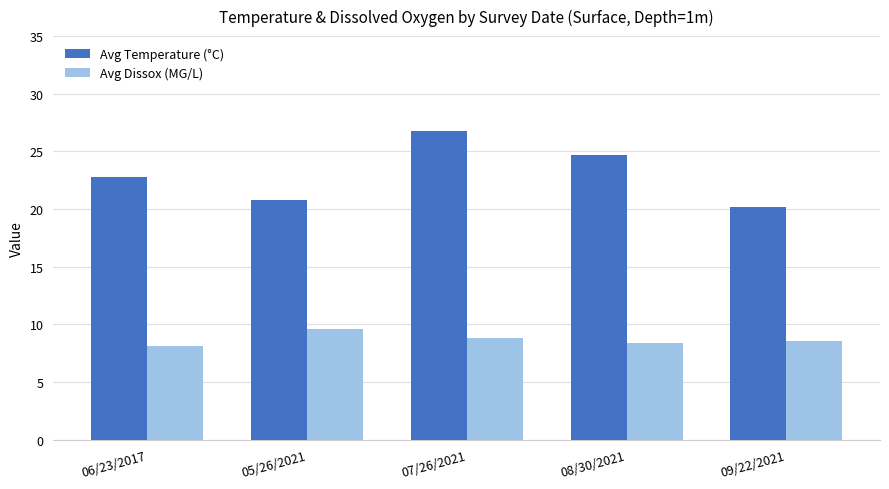

At which category is the sum across all series the highest?

07/26/2021